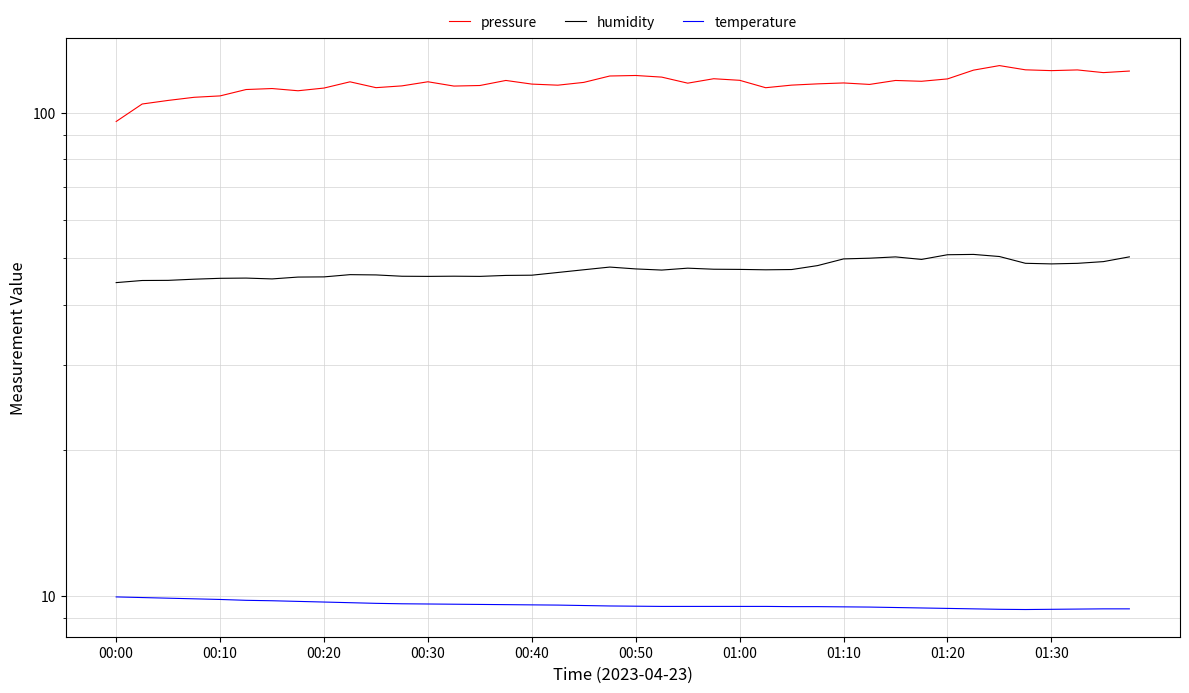

Does the chart display data point markers on the line(s)?

No